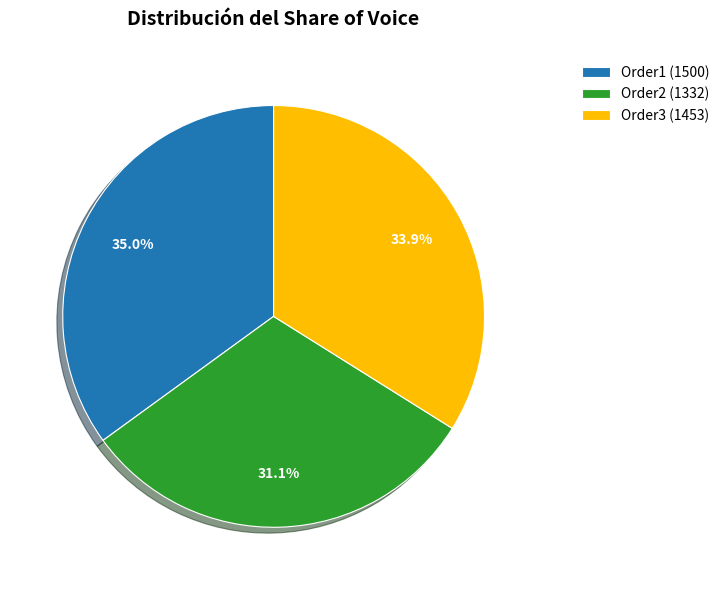

What is the total percentage of Order1 and Order3?

68.9%